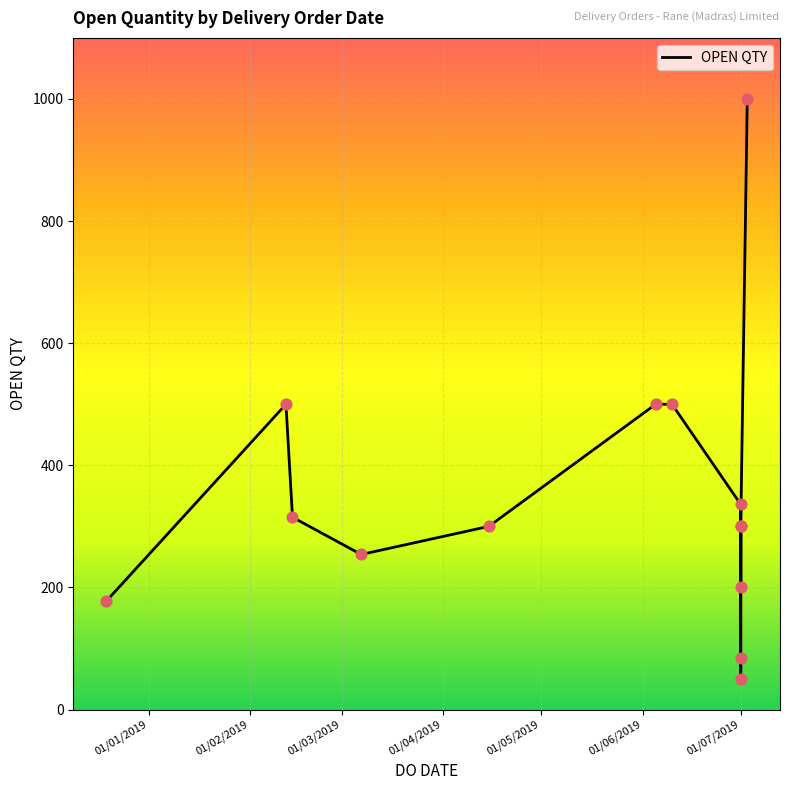

Between 01/03/2019 and 01/02/2019, which is larger?

01/02/2019